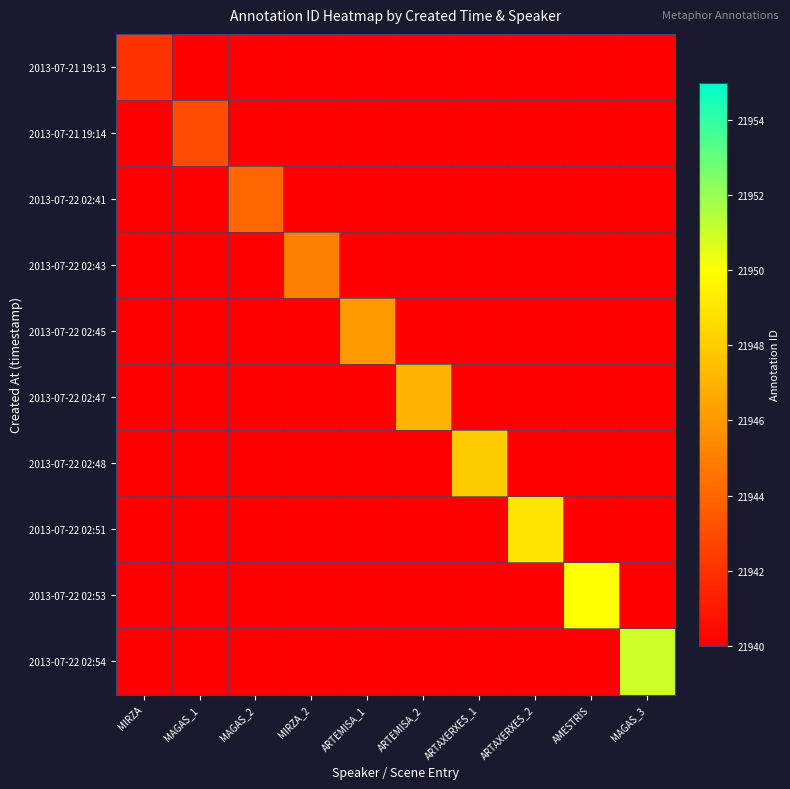

Count the number of data series in this chart.

10